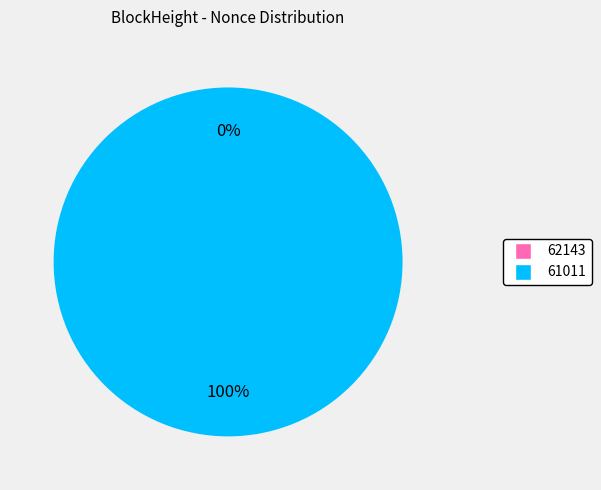

What is the change in value from 62143 to 61011?

+8470